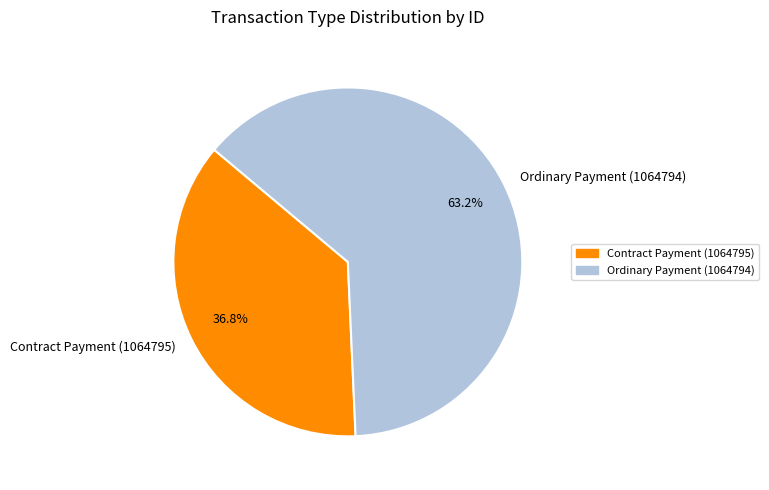

How many segments does this pie chart have?

2